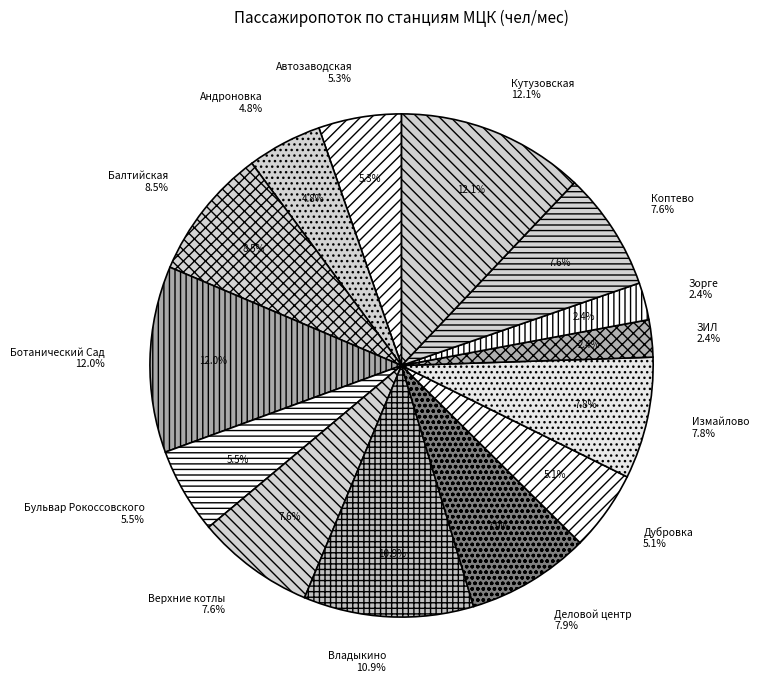

How many slices are in this pie chart?

14